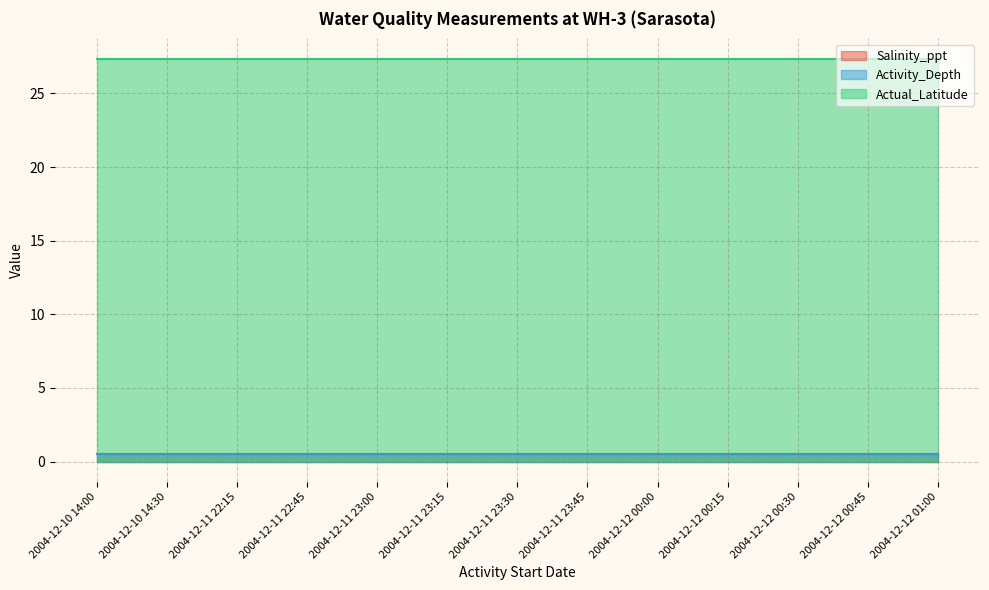

How many lines are shown in the chart?

3